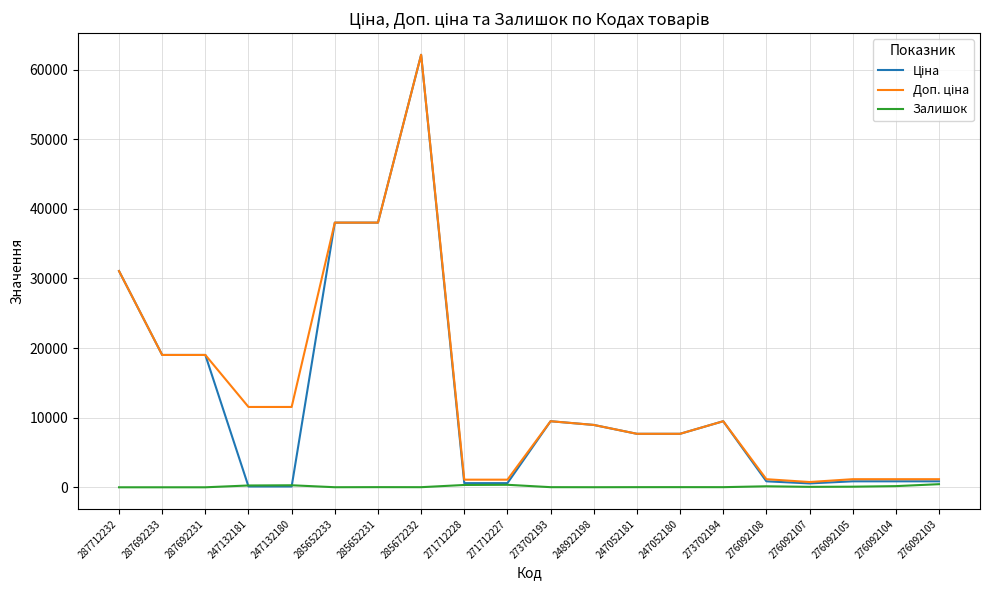

What is the total value across all series at 287692231?

38011.3